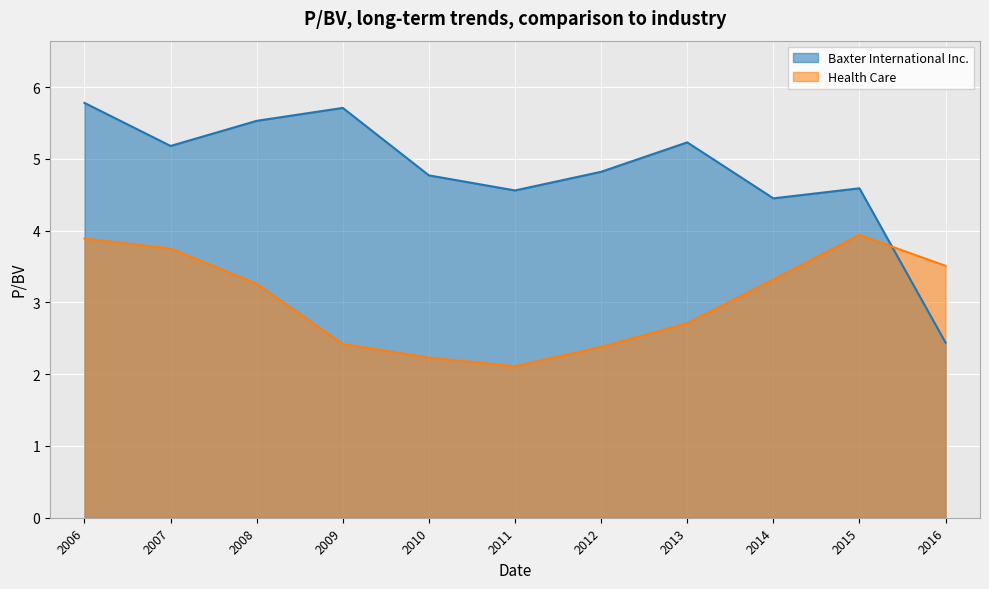

How many times do Health Care and Baxter International Inc. cross each other?

1